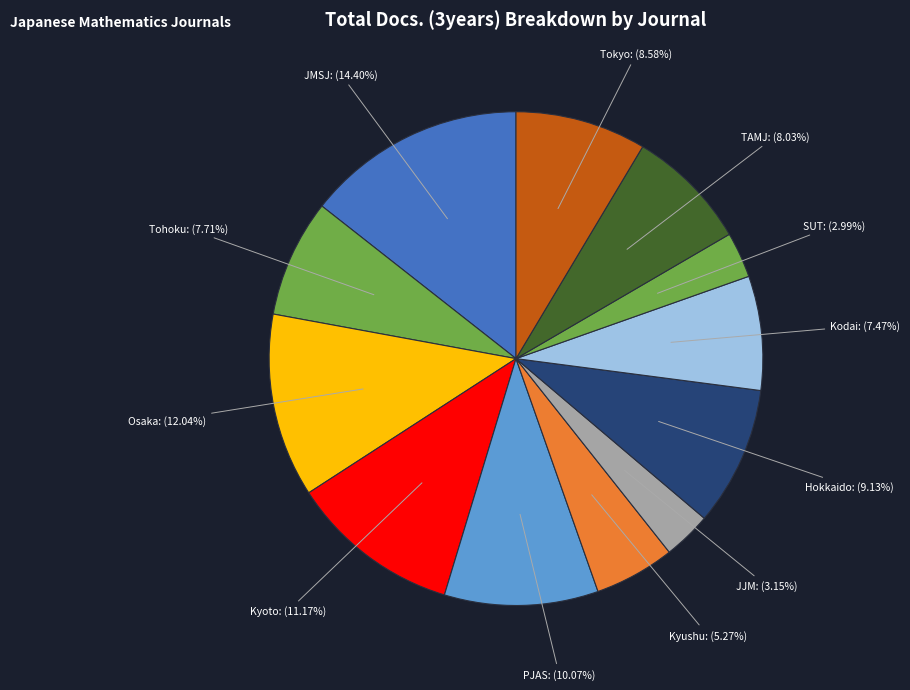

Which slice is the largest?

JMSJ